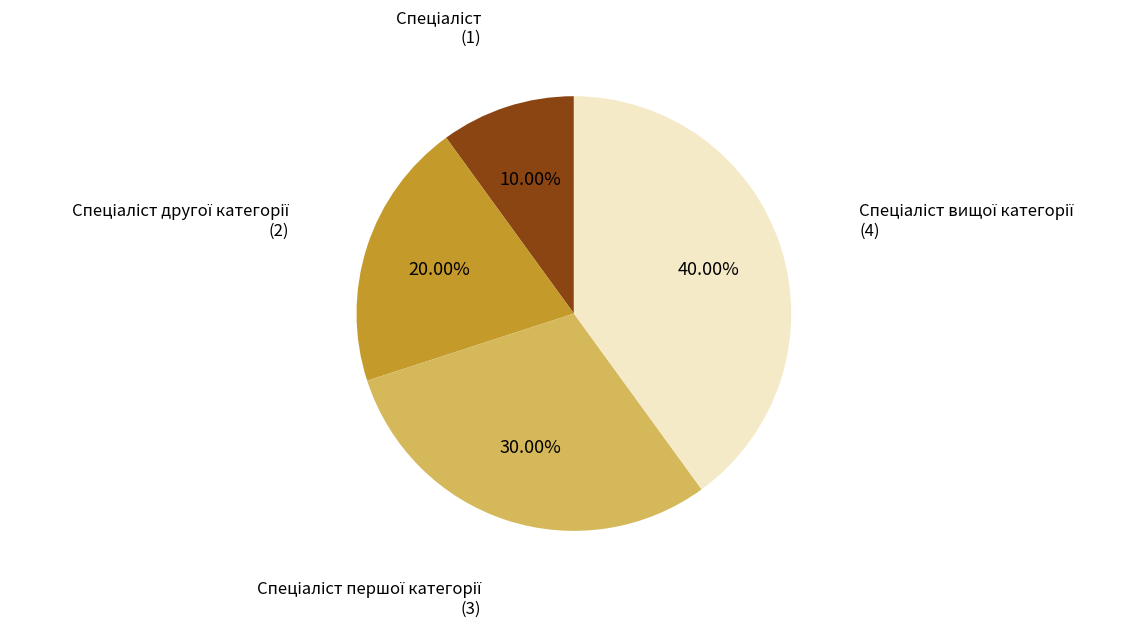

Is there a majority slice in this chart?

No